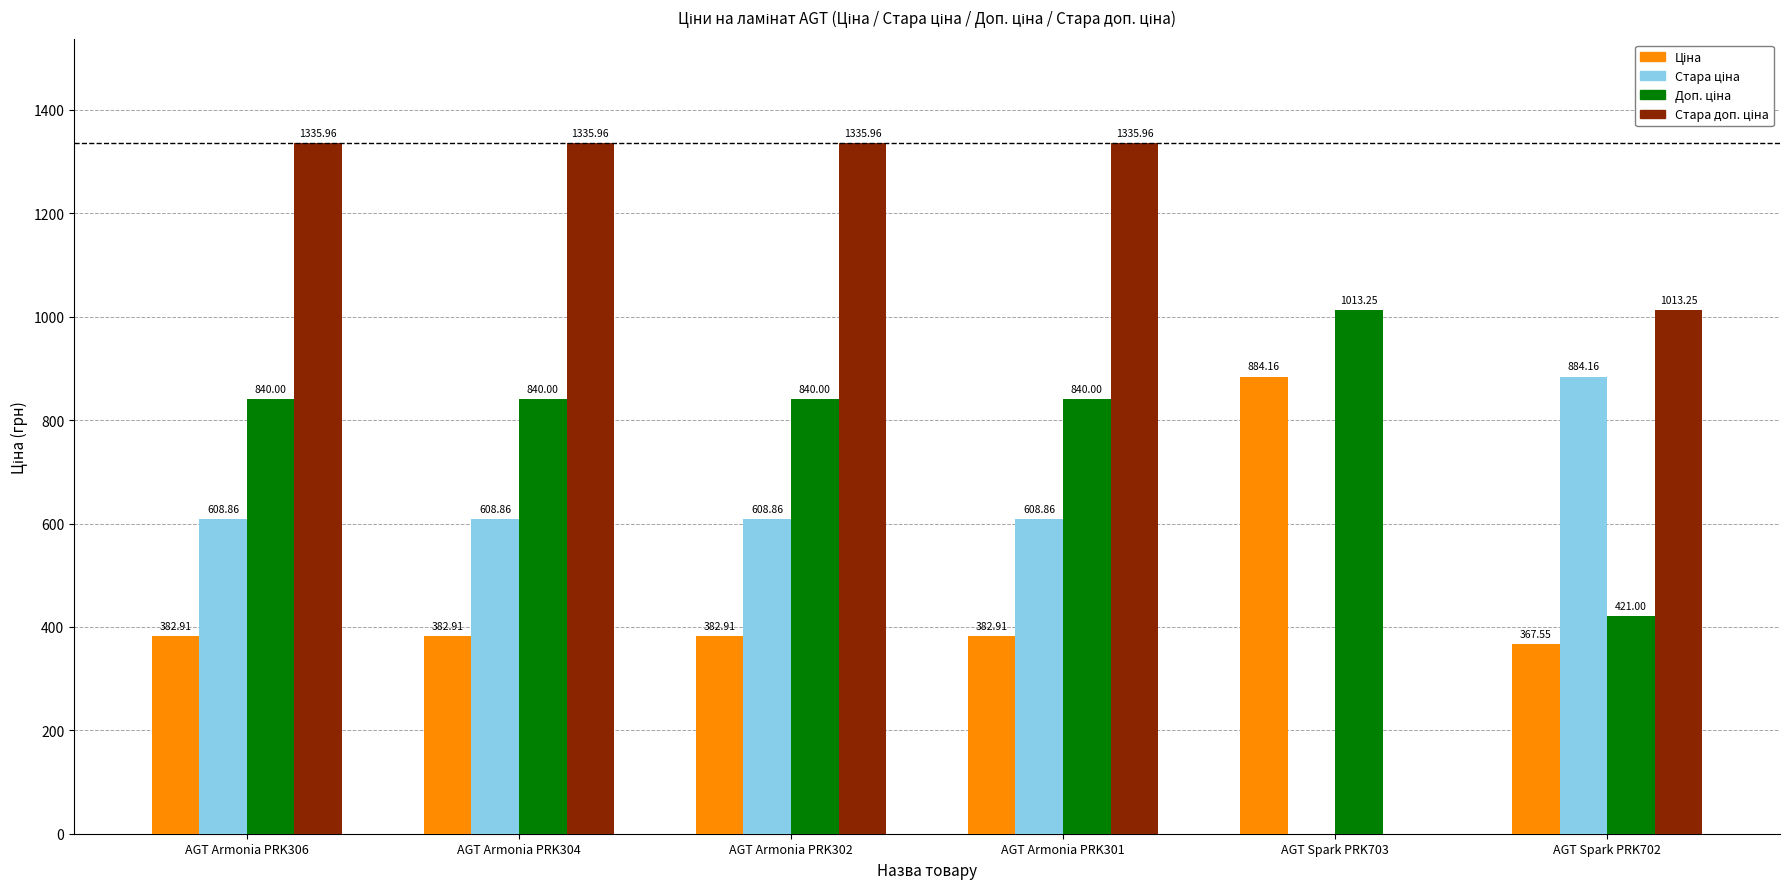

What is the total value across all series at AGT Spark PRK702?

2686.0